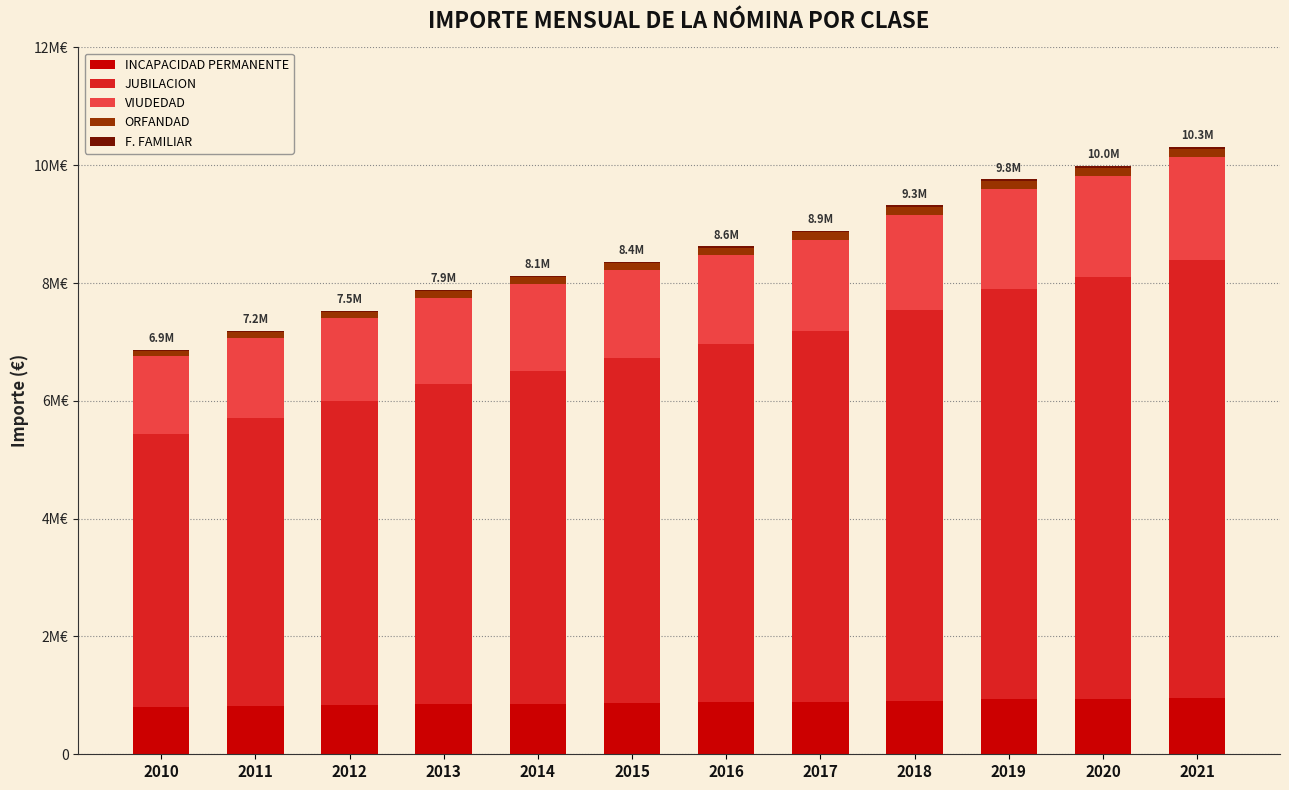

Does the chart contain stacked bars?

Yes